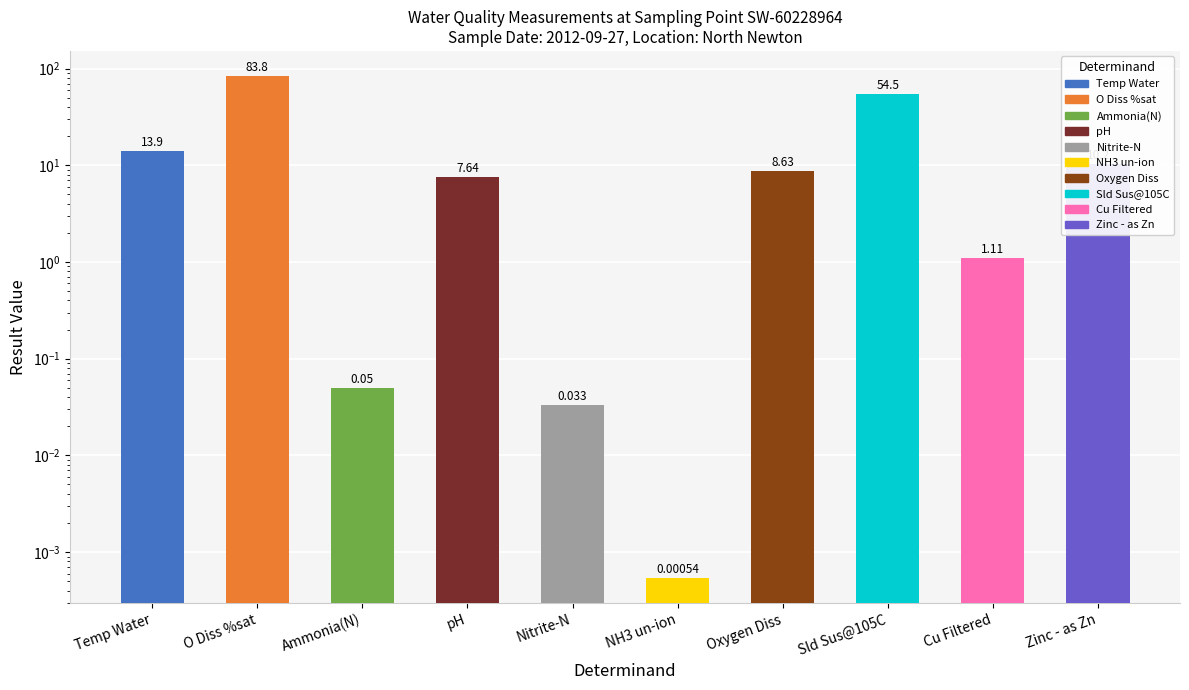

The chart shows a value of 10.2 at Zinc - as Zn. True or false?

True